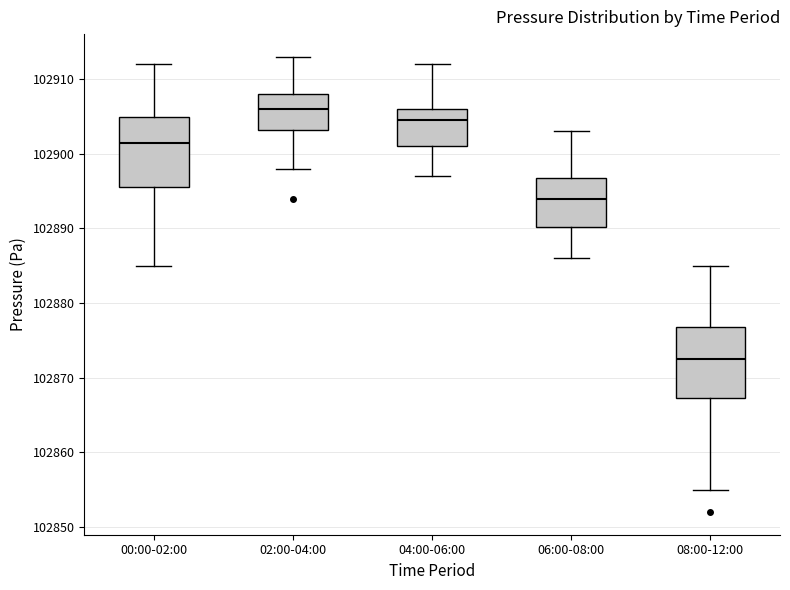

Reading left to right, read every box against the y-axis: the position of its median line, the range the box covers, and the ends of its whiskers. The values are not printed on the chart, so give them approximately, as read against the axis.

00:00-02:00: median 102902, box 102896 to 102905, whiskers 102885 to 102912
02:00-04:00: median 102906, box 102903 to 102908, whiskers 102898 to 102913
04:00-06:00: median 102905, box 102901 to 102906, whiskers 102897 to 102912
06:00-08:00: median 102894, box 102890 to 102897, whiskers 102886 to 102903
08:00-12:00: median 102873, box 102867 to 102877, whiskers 102855 to 102885